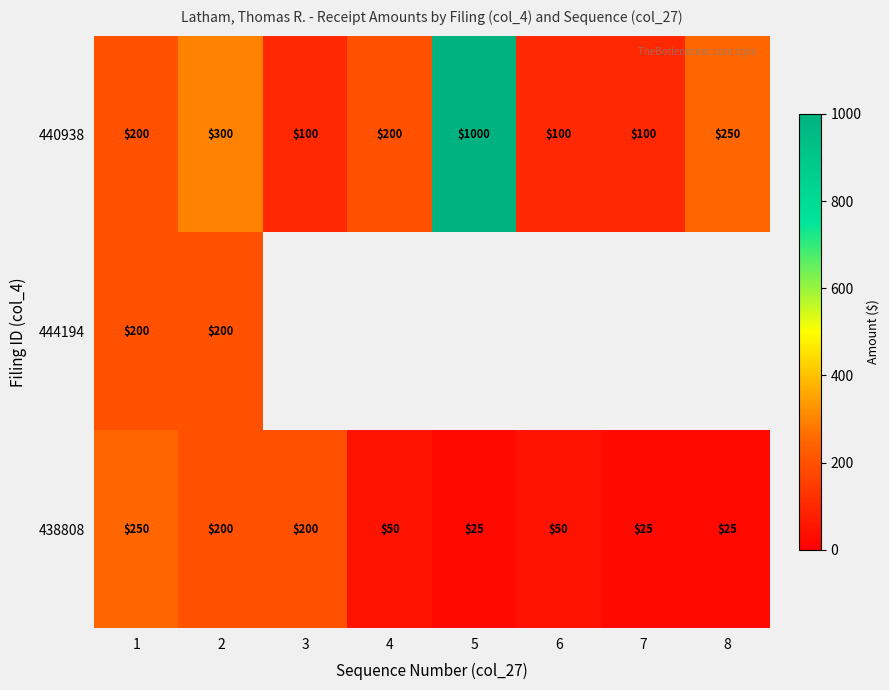

Is it true that 438808 equals 11 at 5?

False